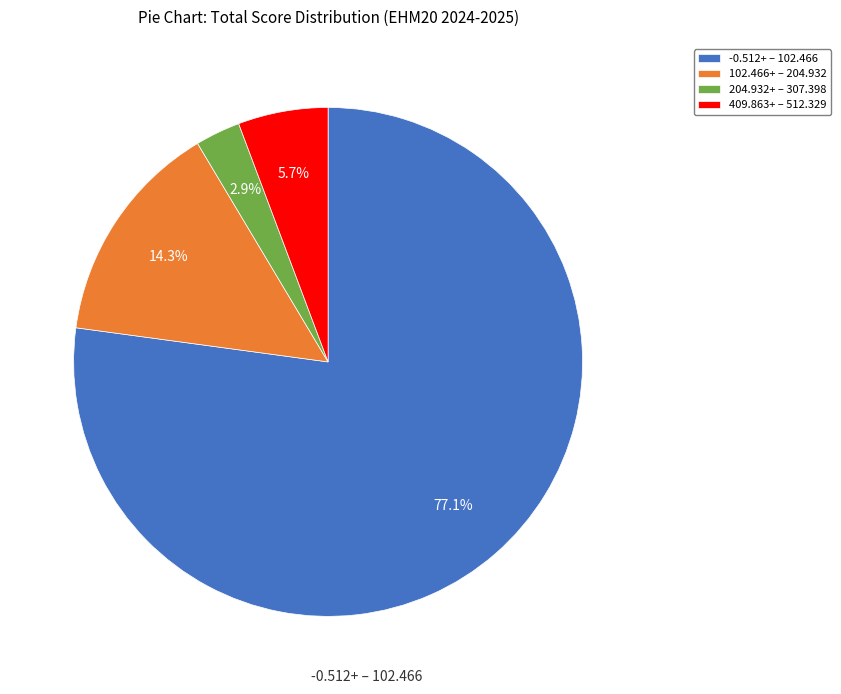

How many slices are in this pie chart?

4